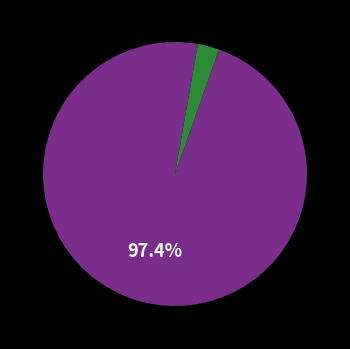

Is there any slice that represents more than half of the pie?

Yes